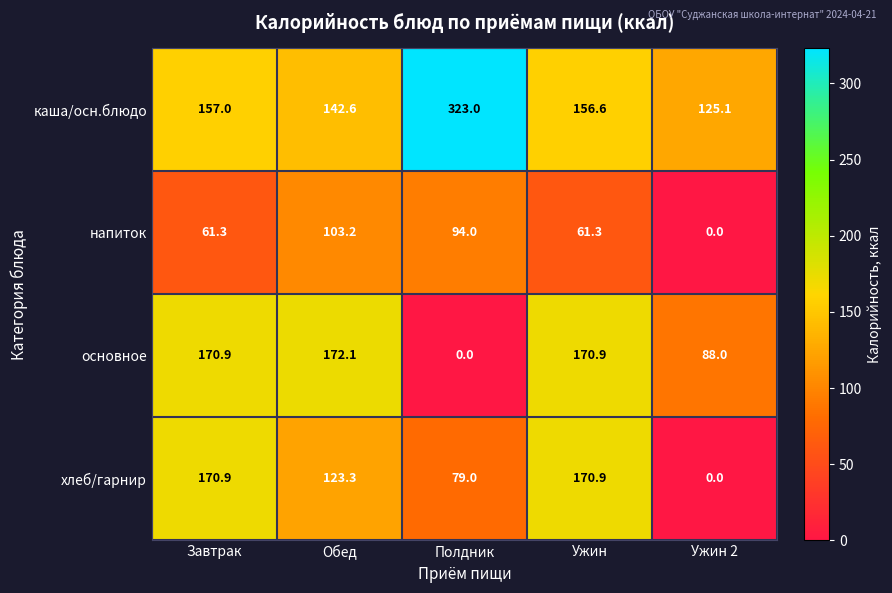

Reading left to right, what are all the values shown in this chart?

каша/осн.блюдо: 157.0	142.6	323.0	156.6	125.1
напиток: 61.3	103.2	94.0	61.3	0.0
основное: 170.9	172.1	0.0	170.9	88.0
хлеб/гарнир: 170.9	123.3	79.0	170.9	0.0